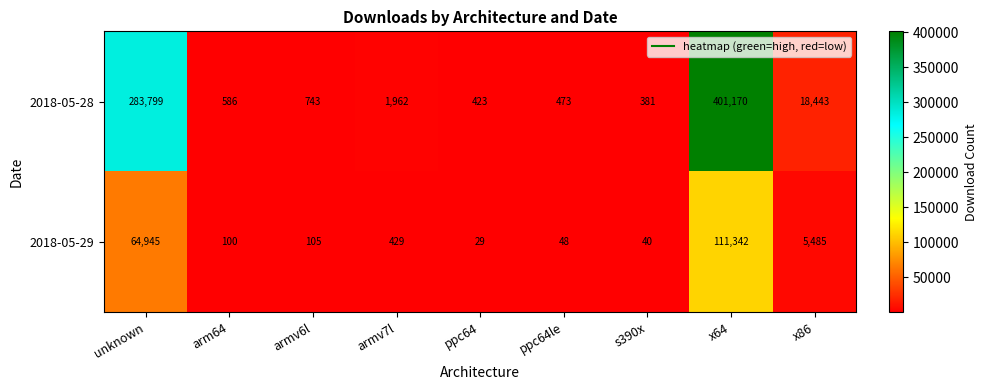

Which series has the widest spread of values?

2018-05-28